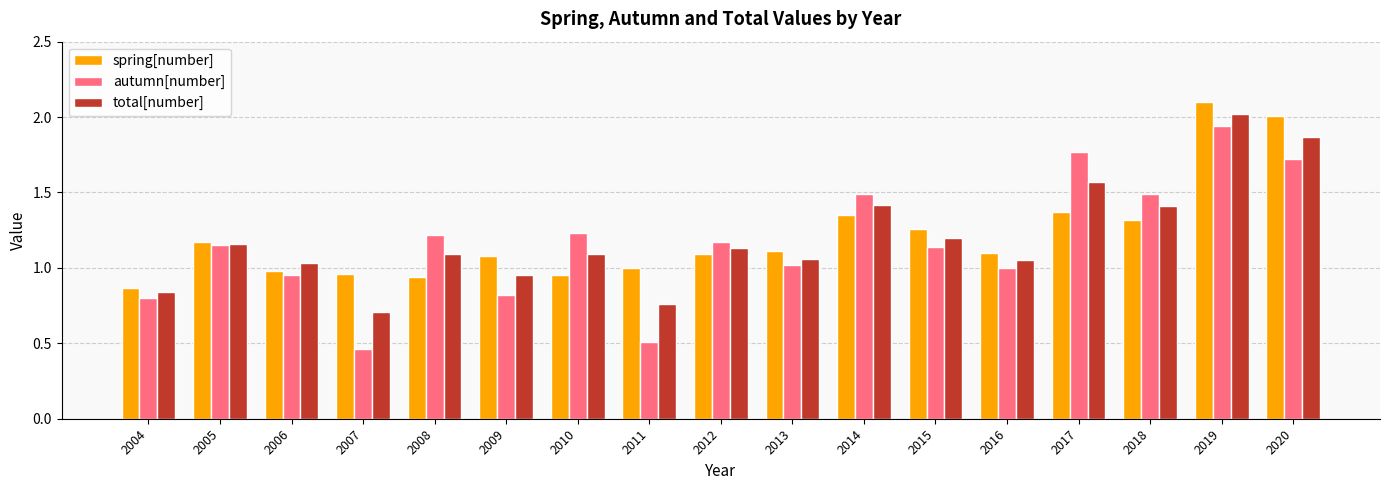

What is the sum of the spring[number] values at 2005 and 2010?

2.1